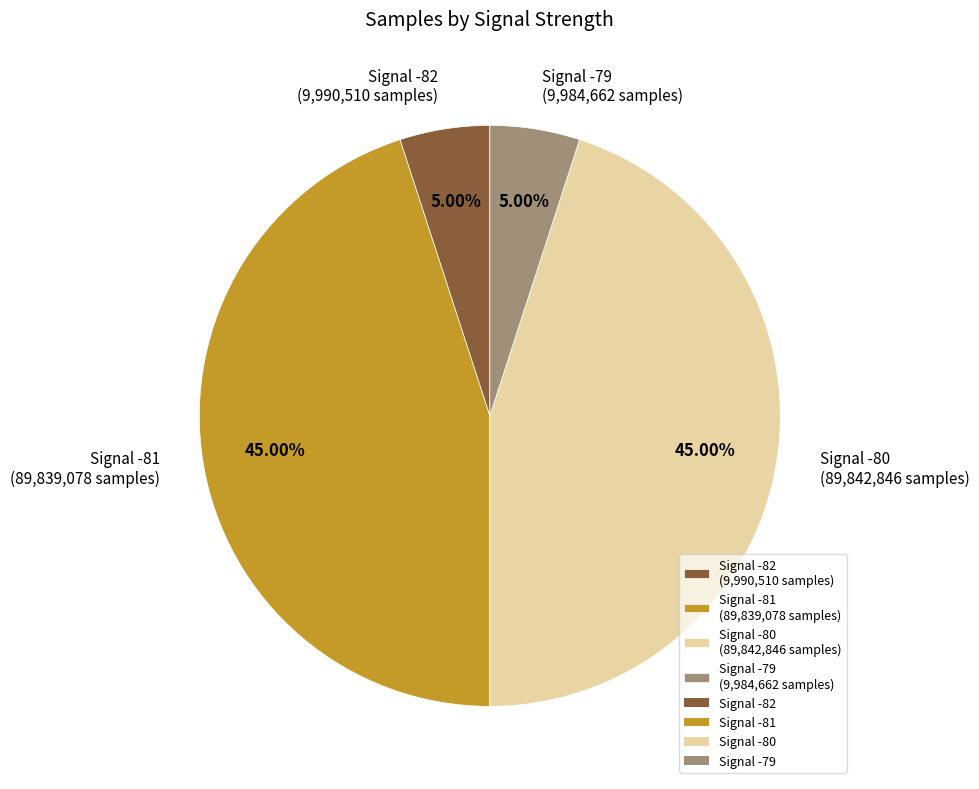

Count the number of slices in the pie.

4